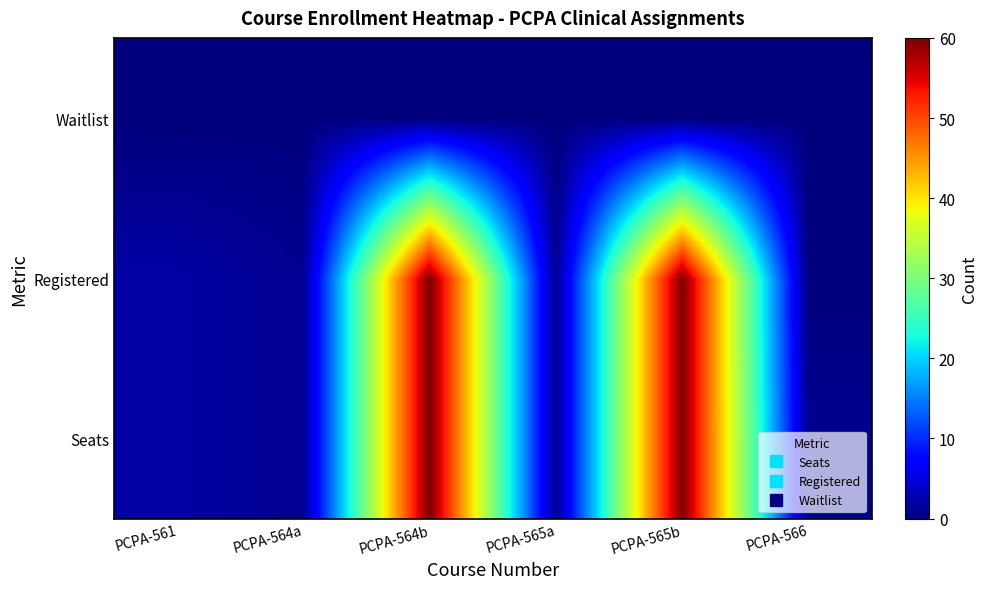

What is the total value across all series at PCPA-561?

4